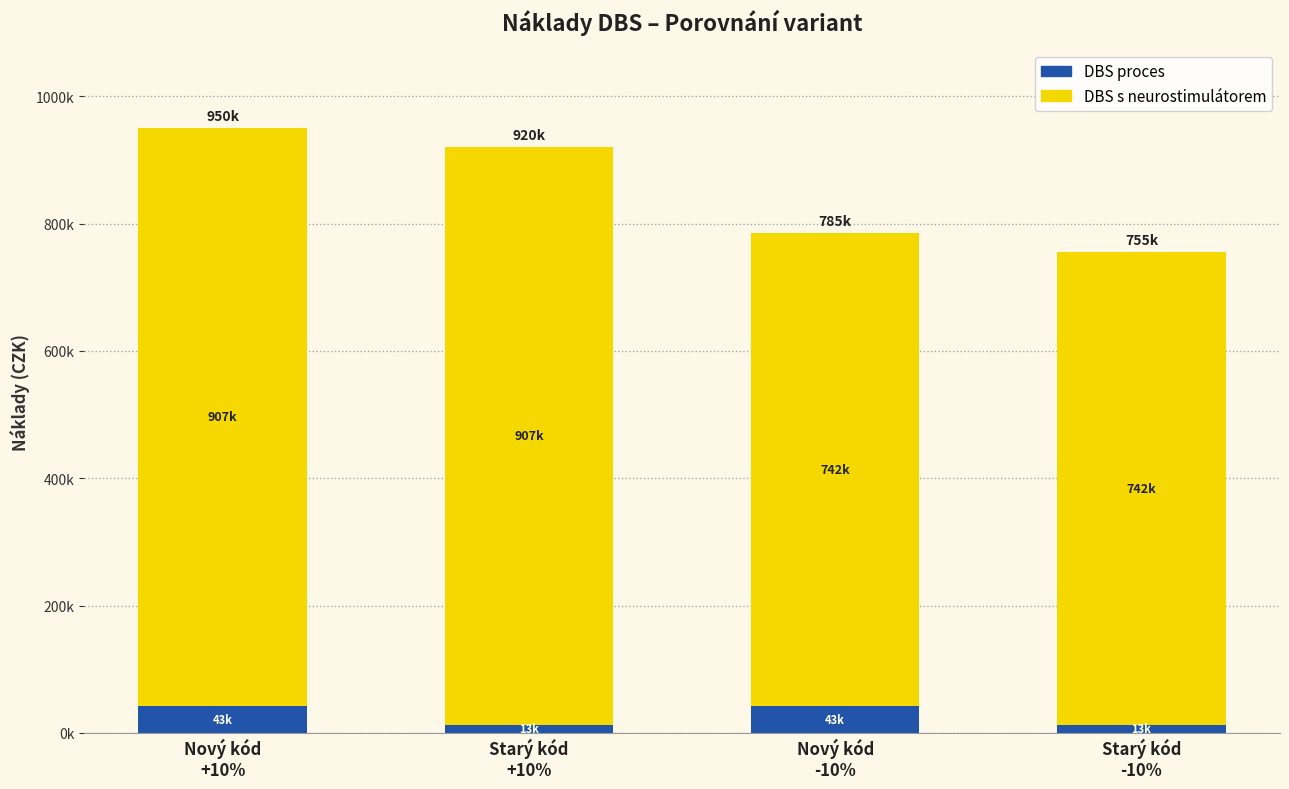

What is the difference between the DBS s neurostimulátorem values at Nový kód
-10% and Nový kód
+10%?

164830.5